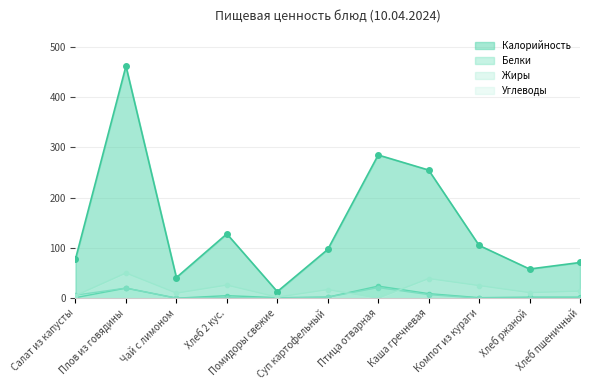

Reading left to right, what are all the values shown in this chart?

Калорийность: 78	462	41	128	13	97	285	255	105	58	71
Белки: 1	20	0	5	1	2	24	9	1	2	2
Жиры: 6	20	0	1	0	2	21	7	0	0	0
Углеводы: 5	50	10	26	2	17	0	39	25	11	14